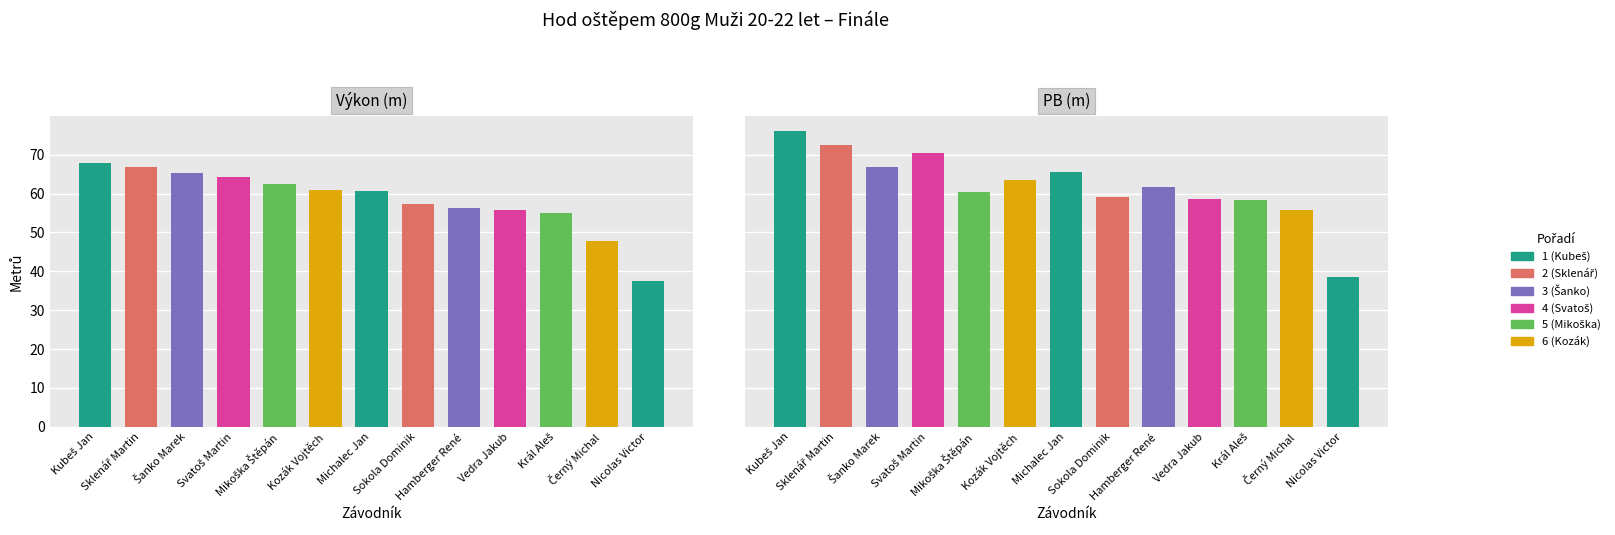

What is the difference between the highest and lowest values at Michalec Jan?

5.1